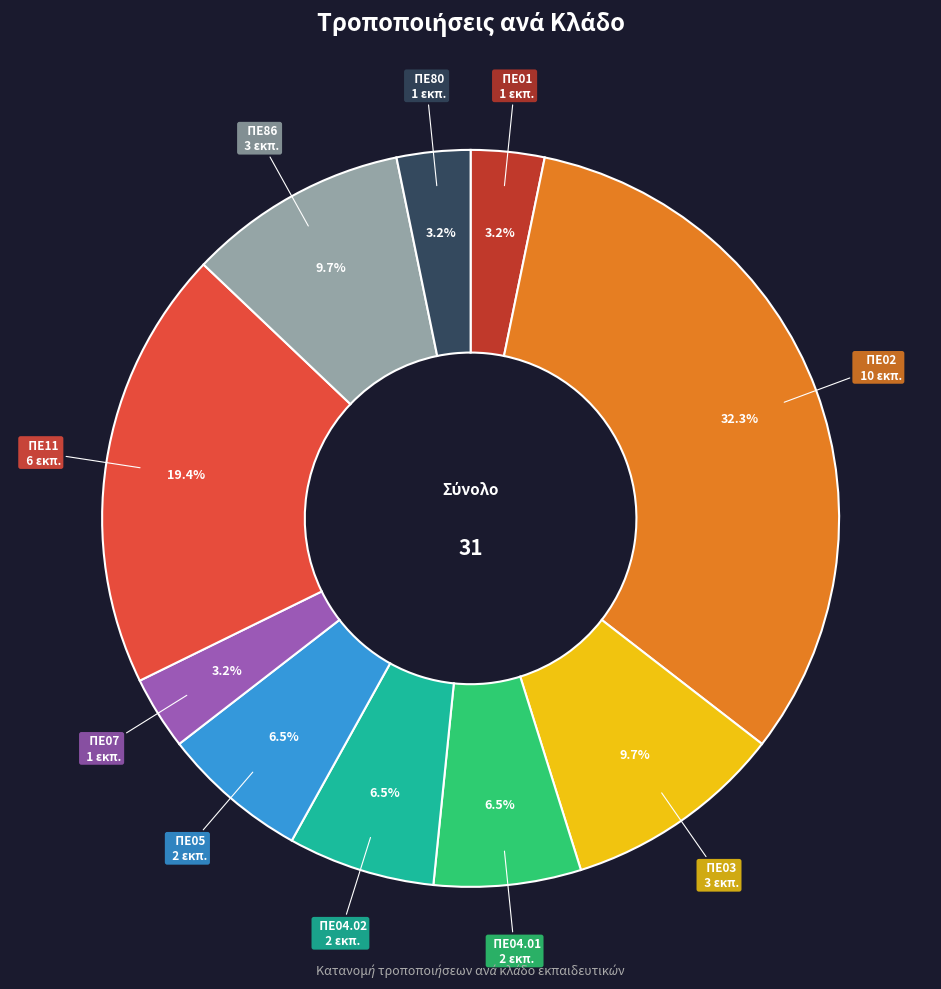

What percentage is NOT represented by ΠΕ04.02?

93.5%